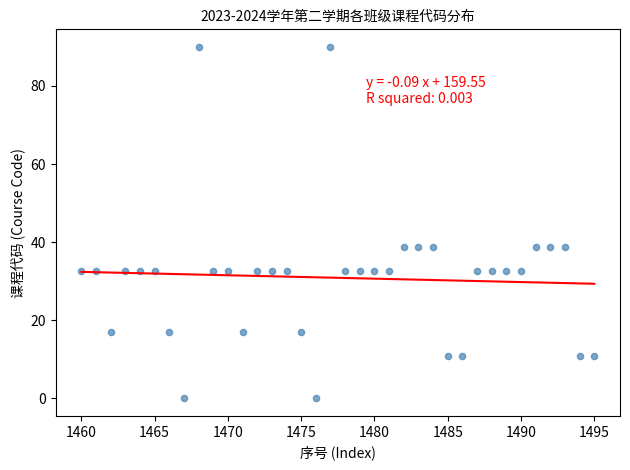

What is the range of Y values (max minus min)?

90.0